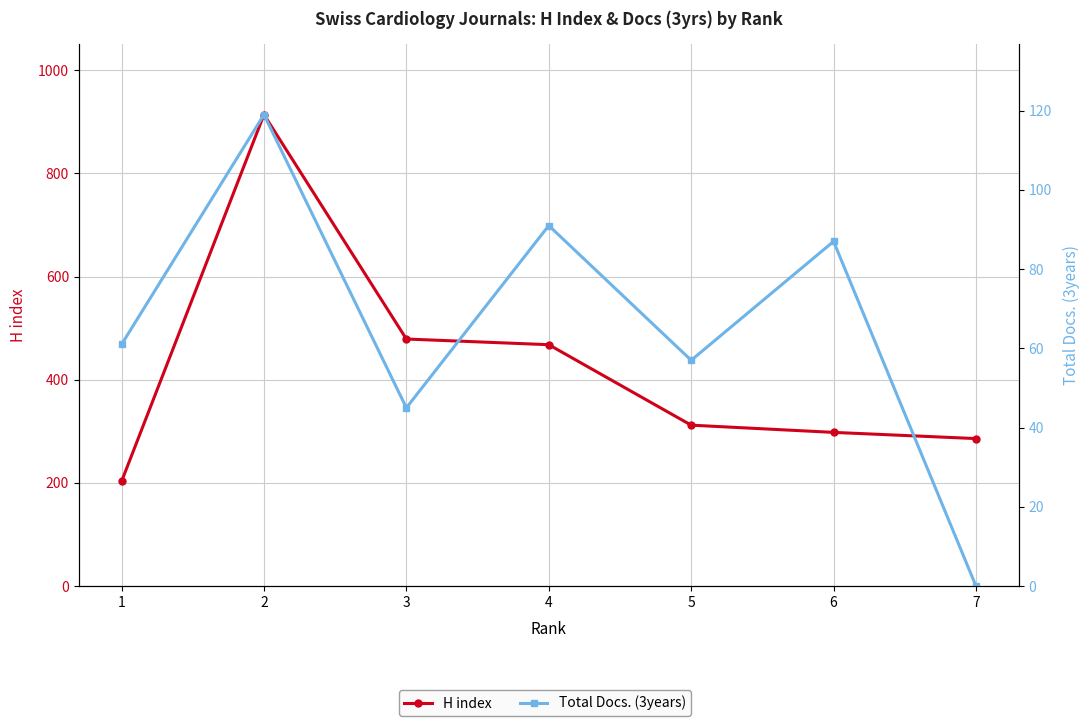

What is the value of the H index point at the 4th from the left?

468